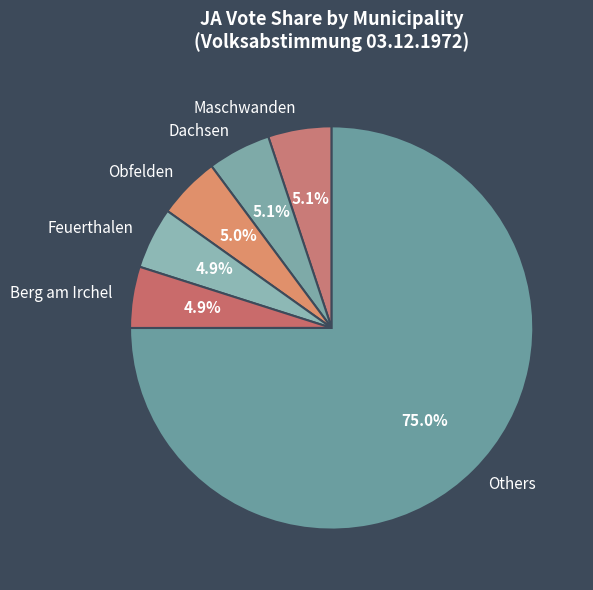

What is the majority slice?

Others